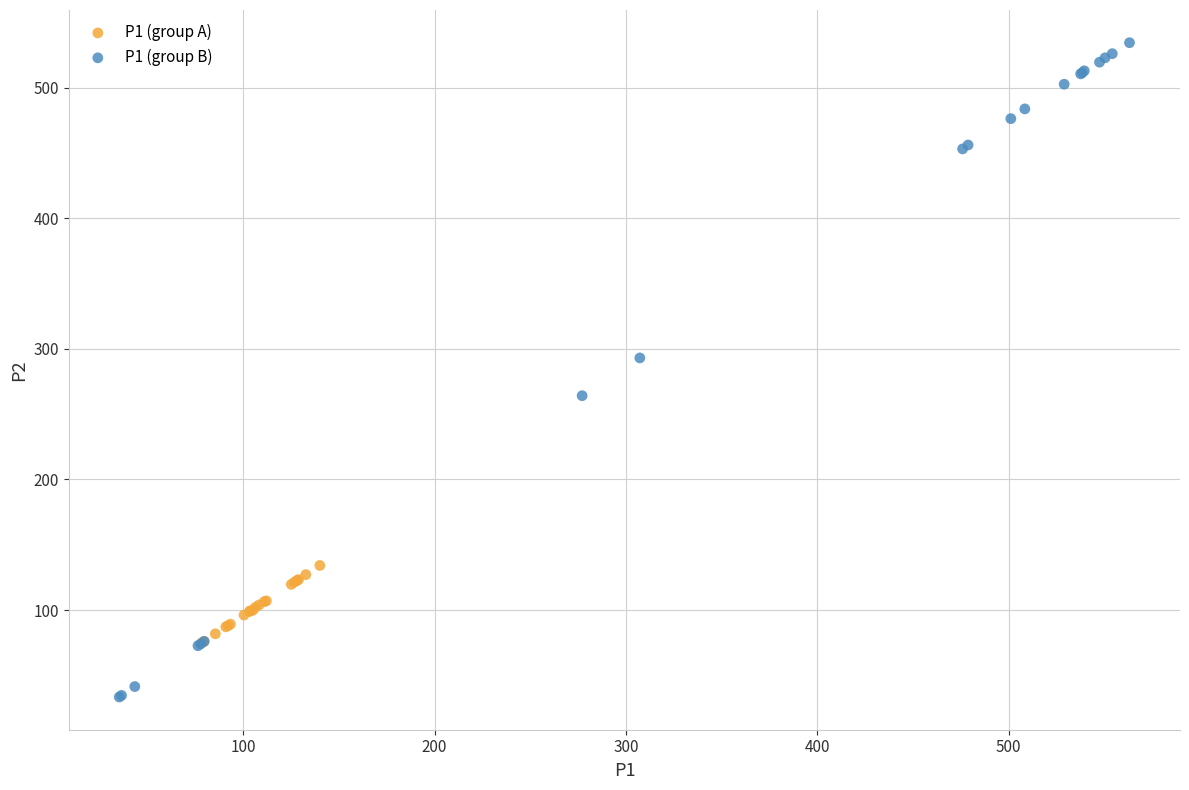

Which series has the largest Y range (max minus min)?

P1 (group B)